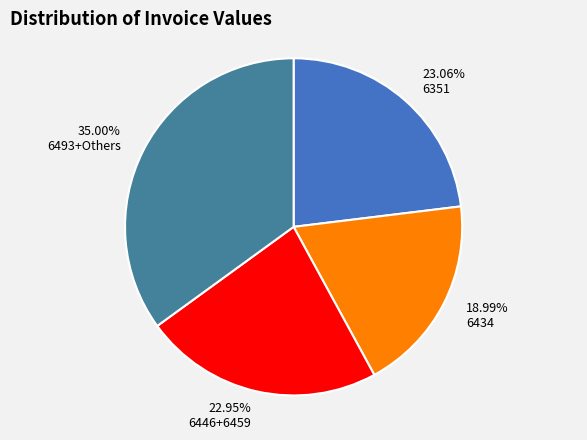

How many segments does this pie chart have?

4